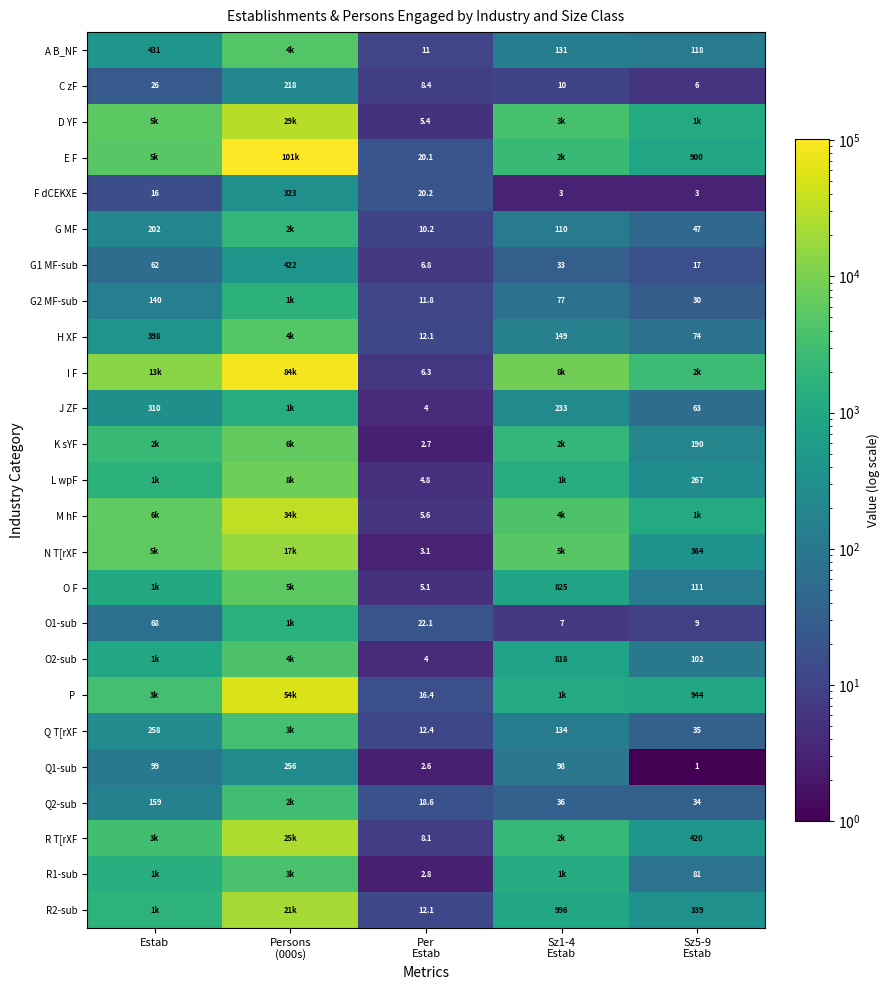

What is the total value across all series at Persons
(000s)?

419948.0